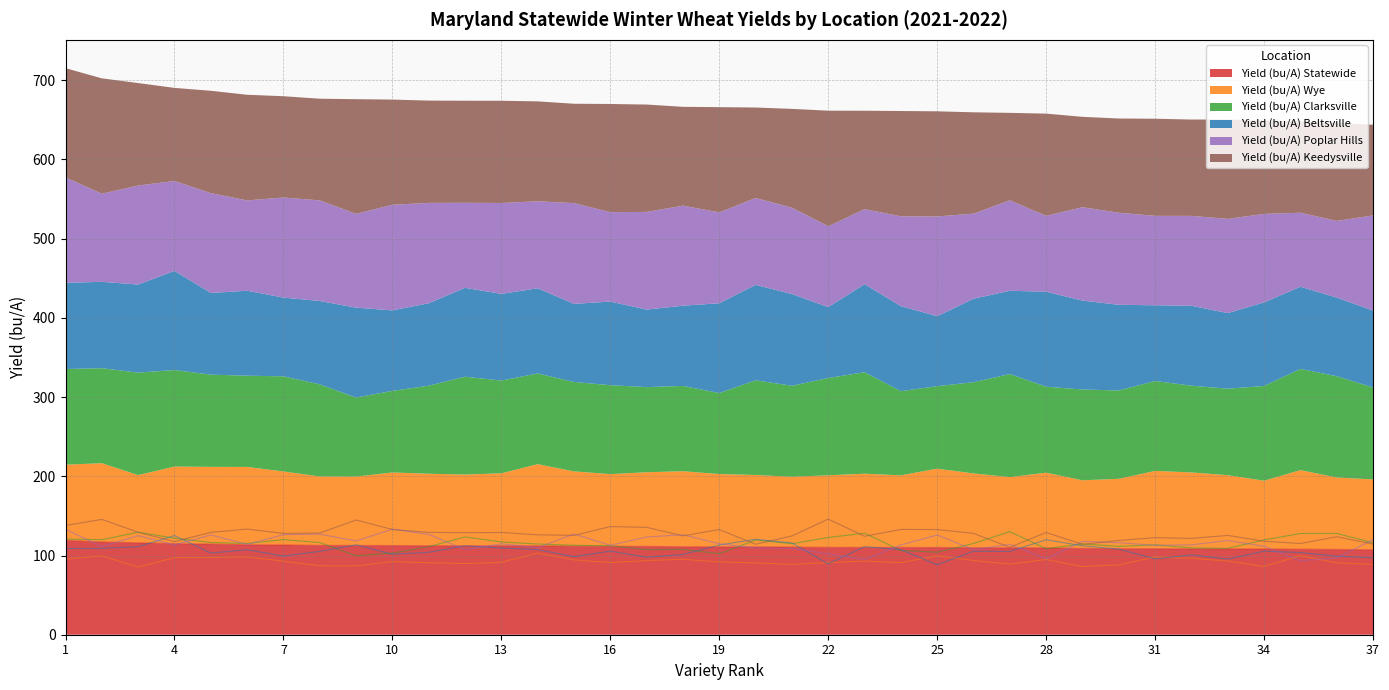

Reading left to right, list all the values displayed in this chart.

Yield (bu/A) Statewide: 1=119.2	2=117.1	3=116.1	4=115.1	5=114.5	6=113.6	7=113.3	8=112.8	9=112.7	10=112.6	11=112.4	12=112.4	13=112.3	14=112.2	15=111.7	16=111.7	17=111.6	18=111.1	19=111.0	20=110.9	21=110.7	22=110.3	23=110.3	24=110.2	25=110.1	26=109.9	27=109.8	28=109.7	29=109.0	30=108.6	31=108.6	32=108.4	33=108.4	34=108.2	35=108.0	36=107.7	37=107.3
Yield (bu/A) Wye: 1=95.4	2=99.5	3=85.4	4=97.3	5=97.5	6=98.2	7=92.8	8=87.0	9=87.0	10=92.2	11=90.9	12=89.9	13=91.5	14=103.1	15=94.5	16=91.1	17=93.6	18=95.3	19=91.9	20=90.7	21=88.8	22=91.0	23=93.0	24=91.0	25=99.5	26=93.7	27=89.2	28=94.9	29=86.0	30=88.2	31=98.2	32=96.5	33=93.0	34=86.2	35=99.8	36=90.8	37=88.7
Yield (bu/A) Clarksville: 1=120.8	2=119.9	3=129.4	4=121.8	5=116.4	6=115.2	7=120.1	8=116.3	9=99.8	10=103.0	11=111.2	12=123.5	13=117.1	14=114.5	15=112.9	16=112.3	17=107.4	18=107.7	19=102.3	20=119.5	21=114.9	22=122.8	23=128.1	24=106.3	25=104.2	26=115.2	27=130.1	28=108.6	29=114.6	30=111.6	31=113.5	32=109.5	33=109.1	34=119.7	35=127.8	36=127.9	37=116.1
Yield (bu/A) Beltsville: 1=108.8	2=109.0	3=111.2	4=125.1	5=103.1	6=107.3	7=99.4	8=105.2	9=113.5	10=101.6	11=104.1	12=112.2	13=109.4	14=107.5	15=98.6	16=105.5	17=97.9	18=101.3	19=113.3	20=120.5	21=115.8	22=89.5	23=111.1	24=107.4	25=88.3	26=105.4	27=105.2	28=119.9	29=112.3	30=108.1	31=95.6	32=100.9	33=95.5	34=105.5	35=103.8	36=99.2	37=97.1
Yield (bu/A) Poplar Hills: 1=133.1	2=111.3	3=125.0	4=113.5	5=126.0	6=114.1	7=126.3	8=127.0	9=118.4	10=133.3	11=126.7	12=107.4	13=114.8	14=109.8	15=127.2	16=112.9	17=123.3	18=126.3	19=114.8	20=109.7	21=109.0	22=102.1	23=94.7	24=113.4	25=125.9	26=107.4	27=114.2	28=95.8	29=117.9	30=116.2	31=112.9	32=113.5	33=119.0	34=111.7	35=93.4	36=96.9	37=120.1
Yield (bu/A) Keedysville: 1=138.0	2=145.6	3=129.3	4=117.5	5=129.2	6=133.3	7=127.9	8=128.4	9=144.8	10=132.8	11=129.2	12=128.9	13=129.0	14=126.2	15=125.5	16=136.6	17=135.6	18=124.8	19=132.8	20=114.2	21=124.7	22=145.9	23=124.2	24=132.9	25=132.8	26=128.0	27=110.4	28=129.1	29=114.1	30=119.0	31=122.6	32=121.6	33=125.4	34=118.0	35=115.2	36=123.7	37=114.5